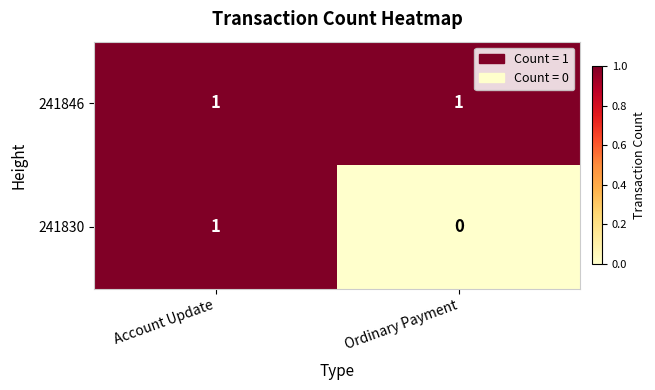

What is the difference between the highest and lowest values at Ordinary Payment?

1